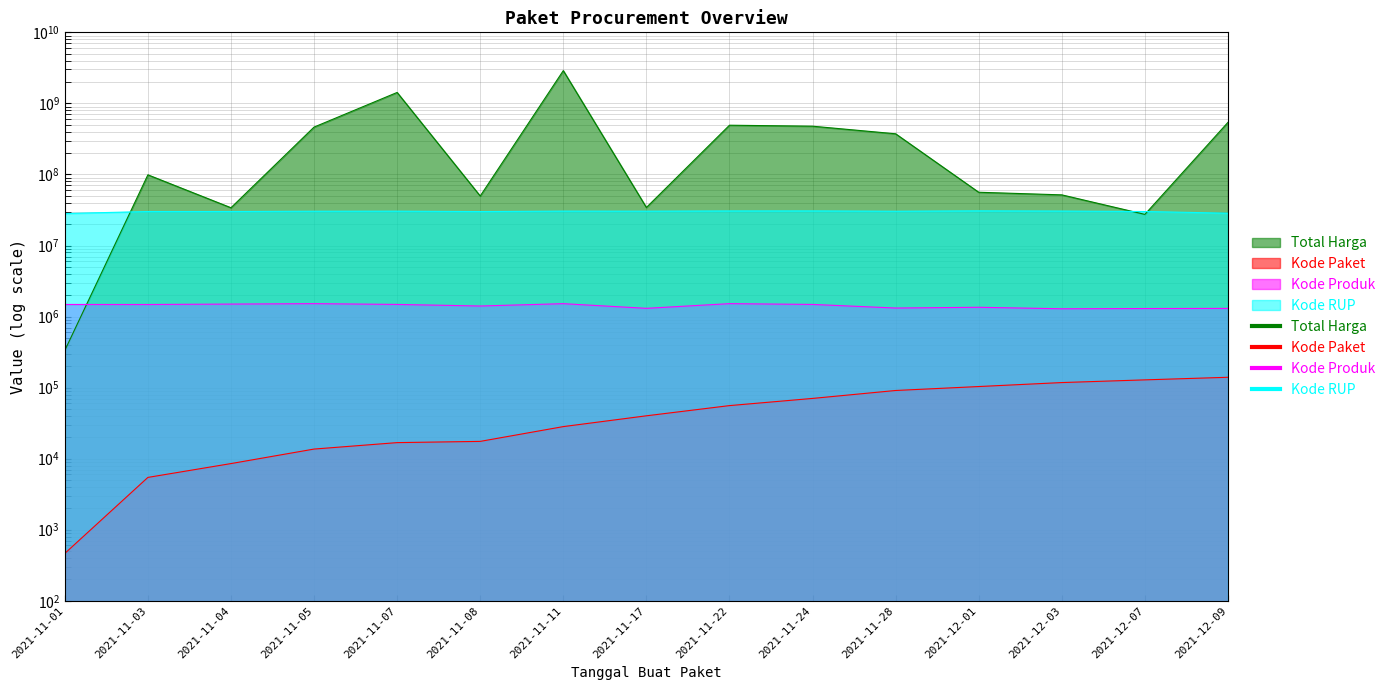

True or false: Kode Paket has more than 2 points higher than both neighbors.

False